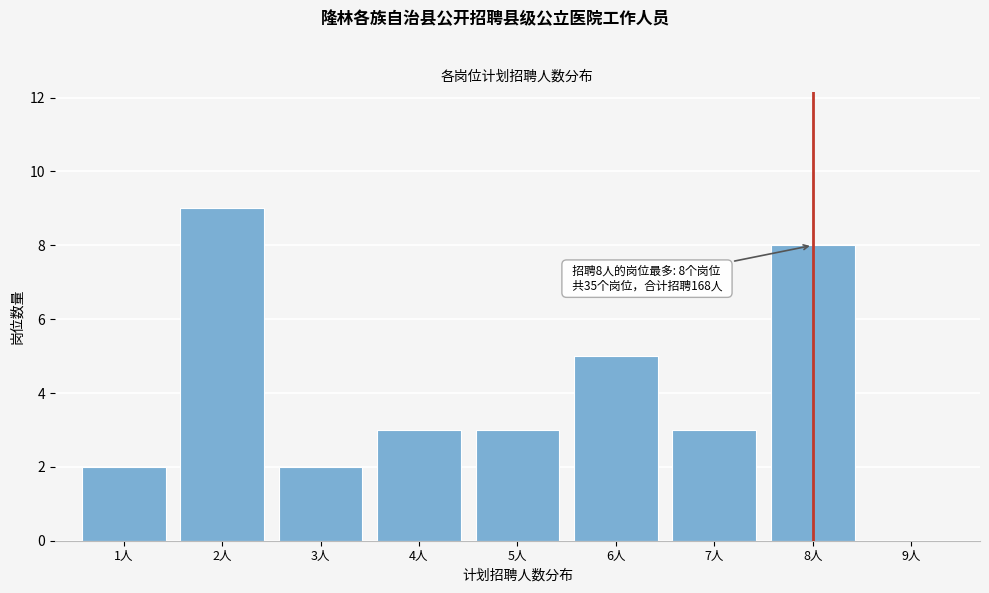

Reading right to left, transcribe all the data shown in this chart.

9人=0	8人=8	7人=3	6人=5	5人=3	4人=3	3人=2	2人=9	1人=2